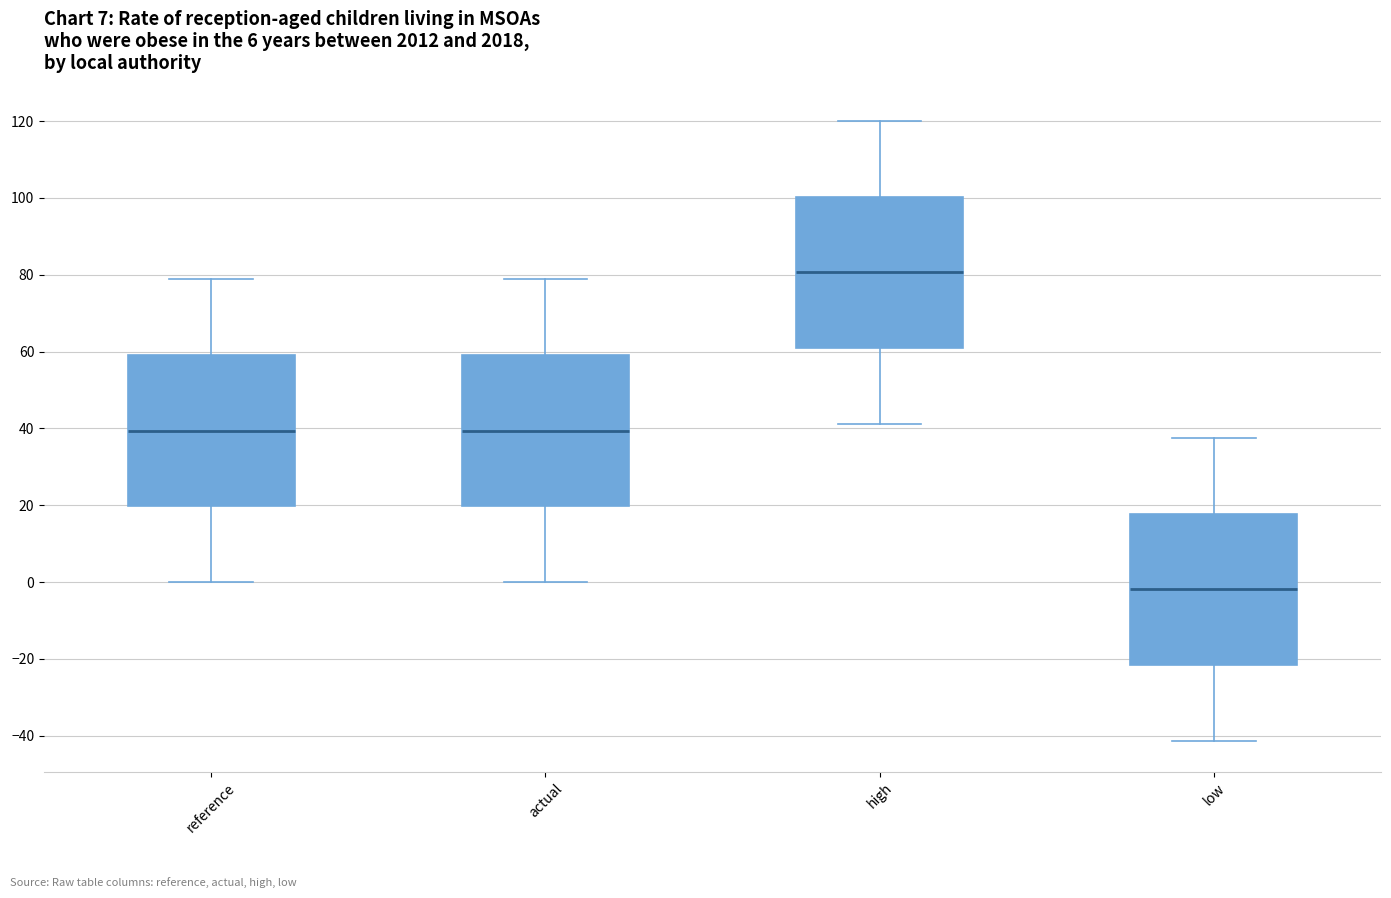

Where does the lower whisker of the box for low end on the y-axis? The values are not printed on the chart, so give them approximately, as read against the axis.

-42